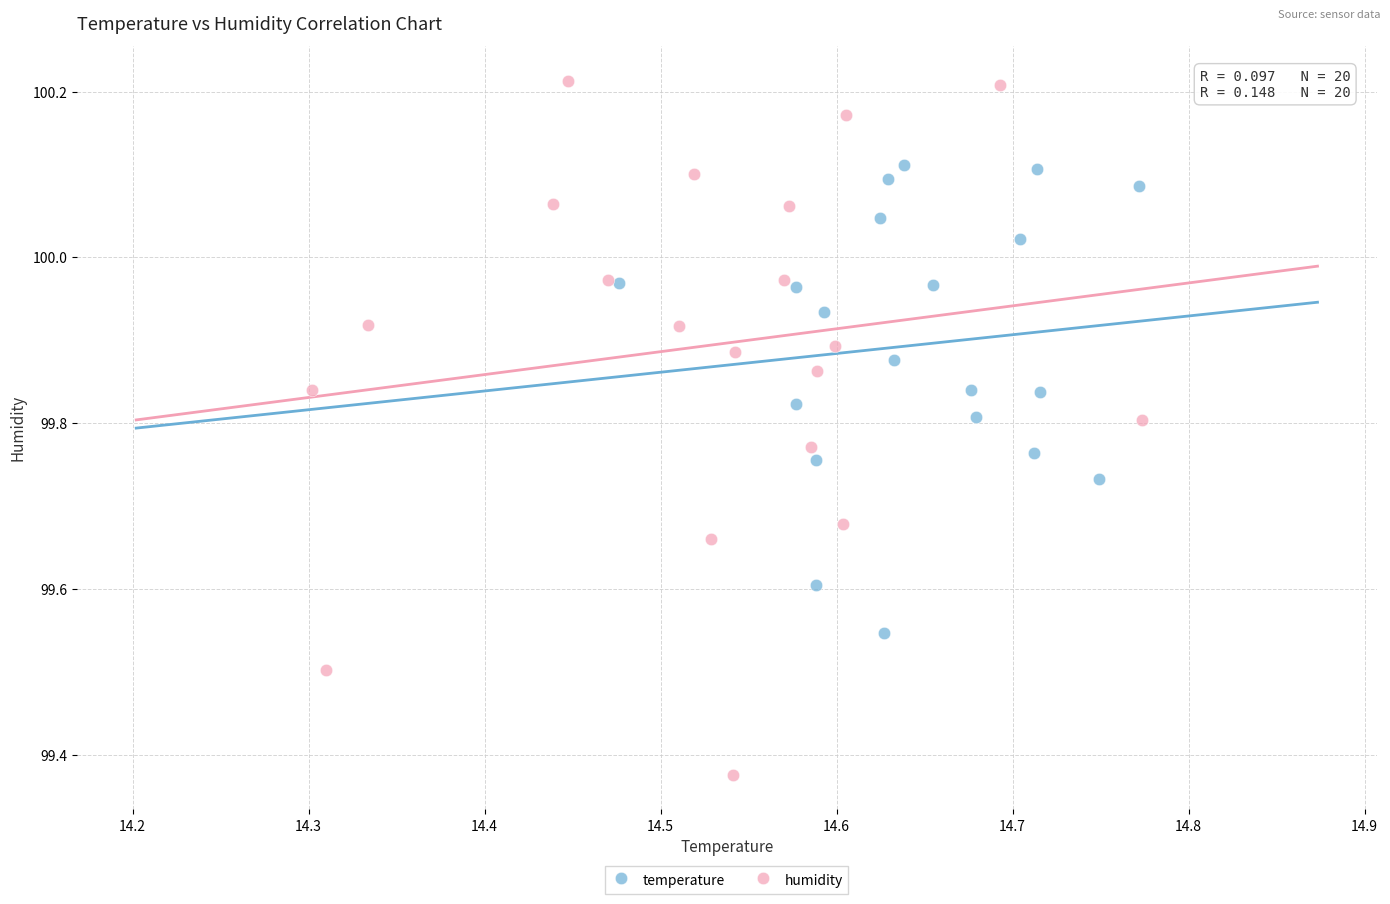

Which series reaches the minimum Y coordinate?

humidity